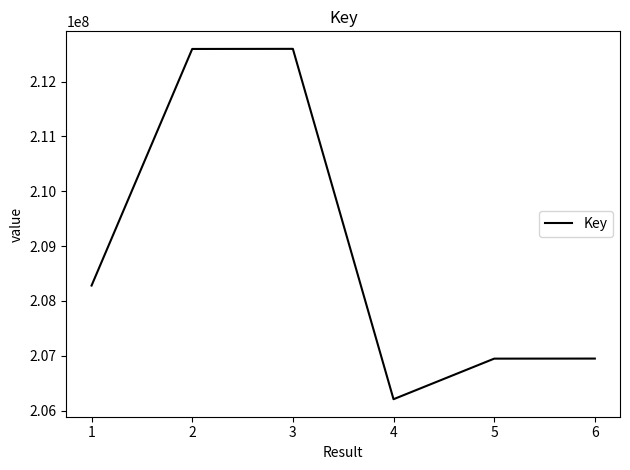

Count the number of data series in this chart.

1